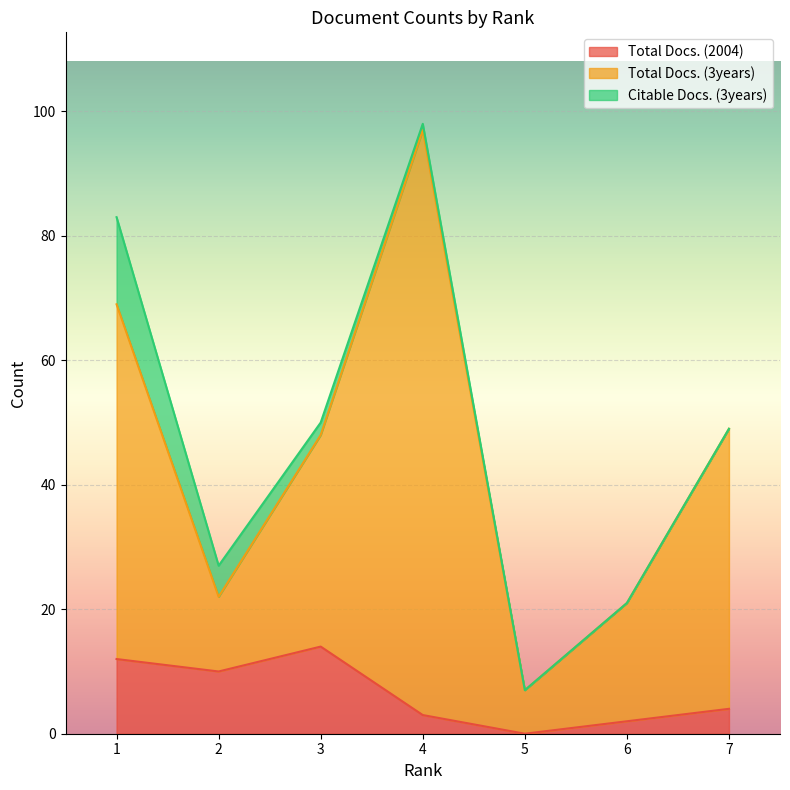

Which series has the widest spread of values?

Total Docs. (3years)